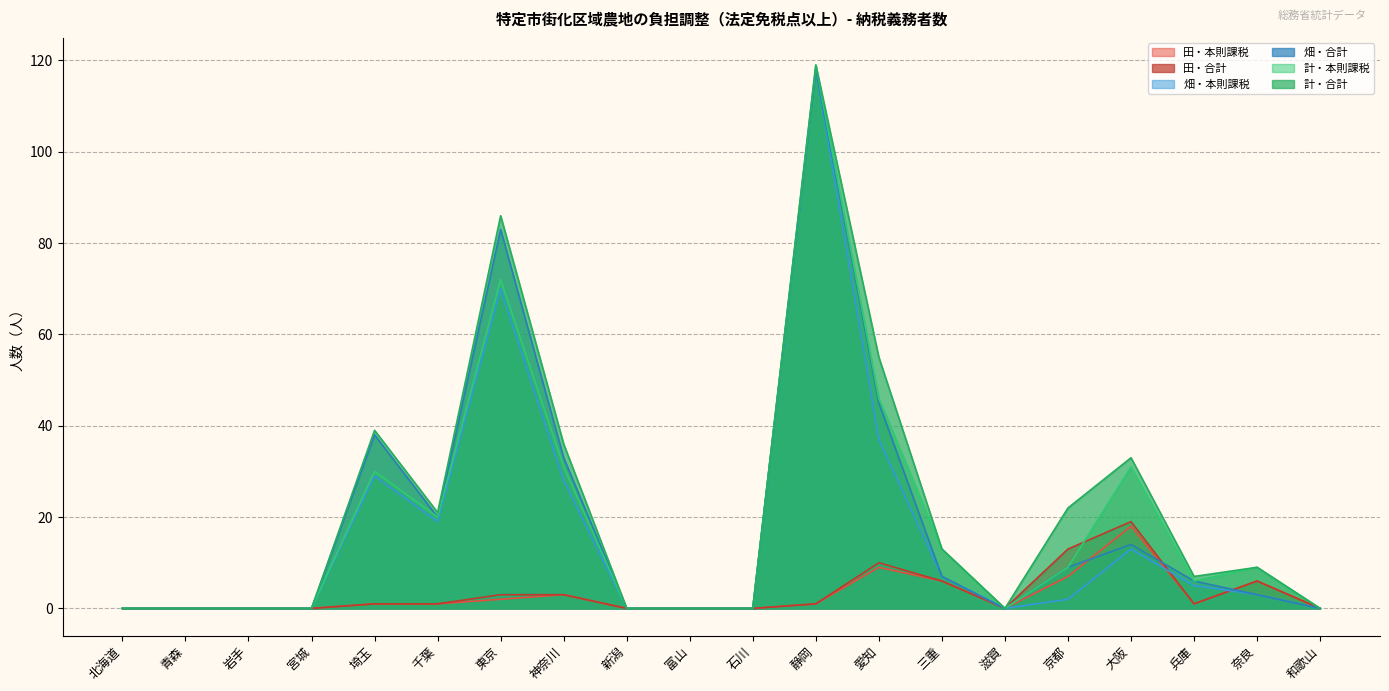

The value of 田・本則課税 at 東京 is 3. True or false?

False